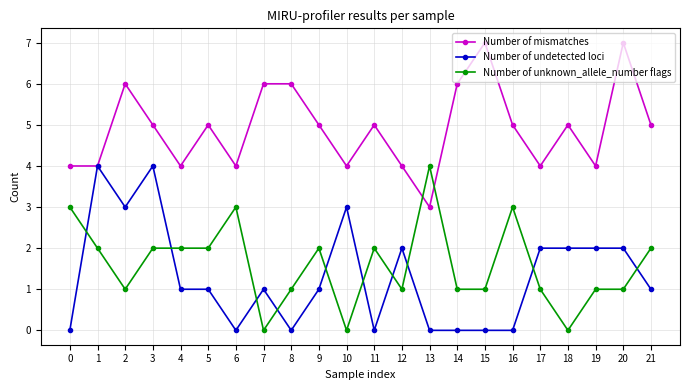

At 17, list the series in order from largest to smallest.

Number of mismatches, Number of undetected loci, Number of unknown_allele_number flags